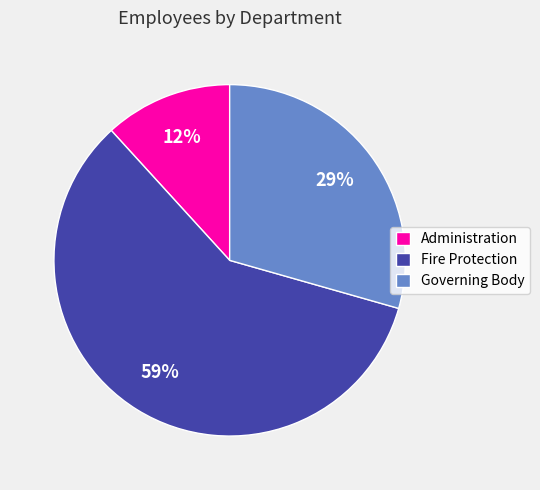

Does Fire Protection represent more than half of the total?

Yes